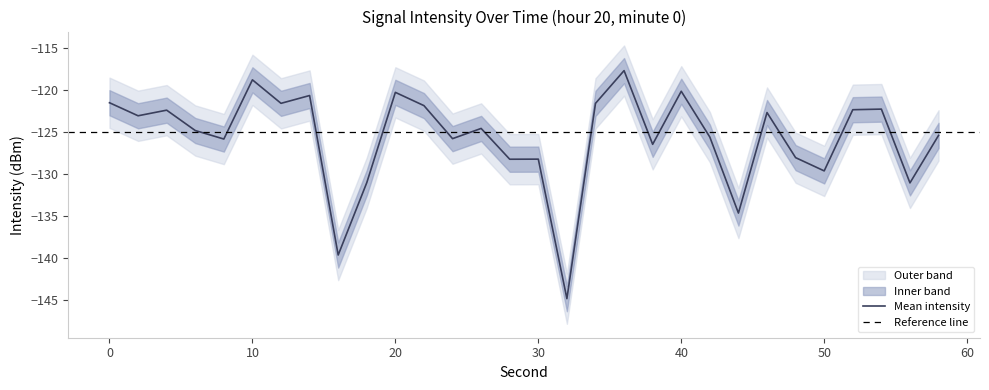

The value of Mean intensity at 10 is -201.4. True or false?

False